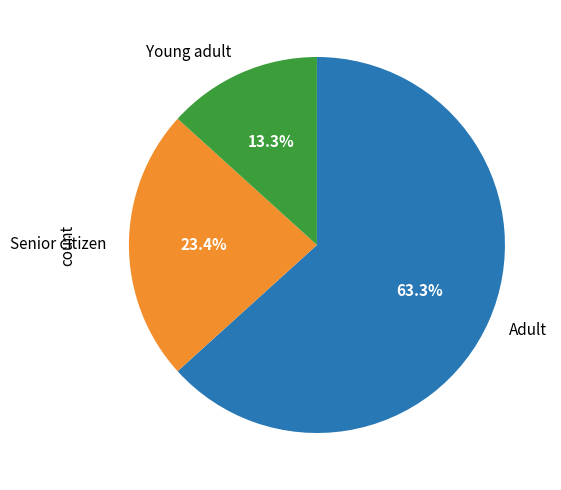

Rank the categories by value from lowest to highest.

Young adult, Senior citizen, Adult